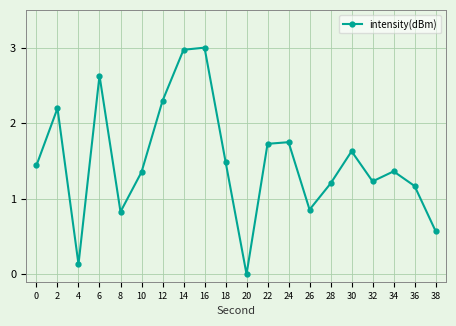

True or false: the data shows 2.2 at 18.

False